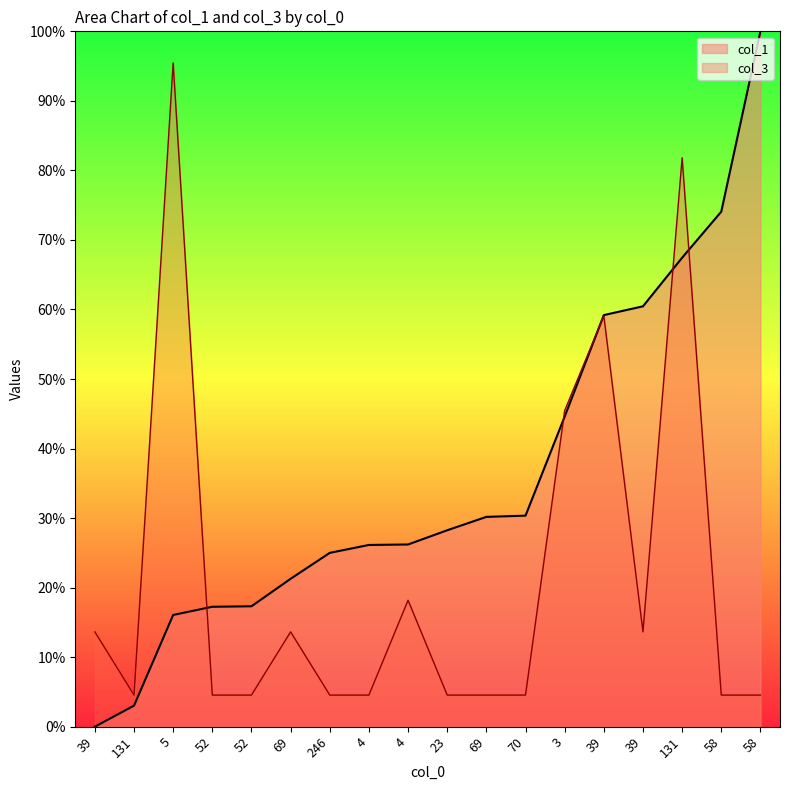

True or false: col_3 and col_1 cross at least once.

True